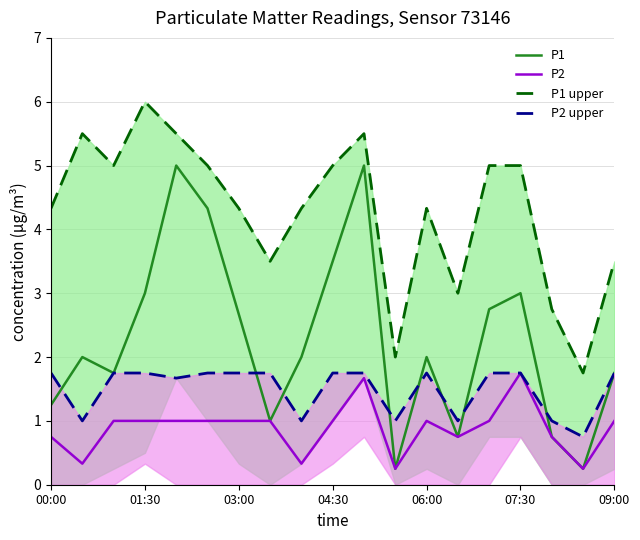

The P1 series shows 1.0 at 7. True or false?

True